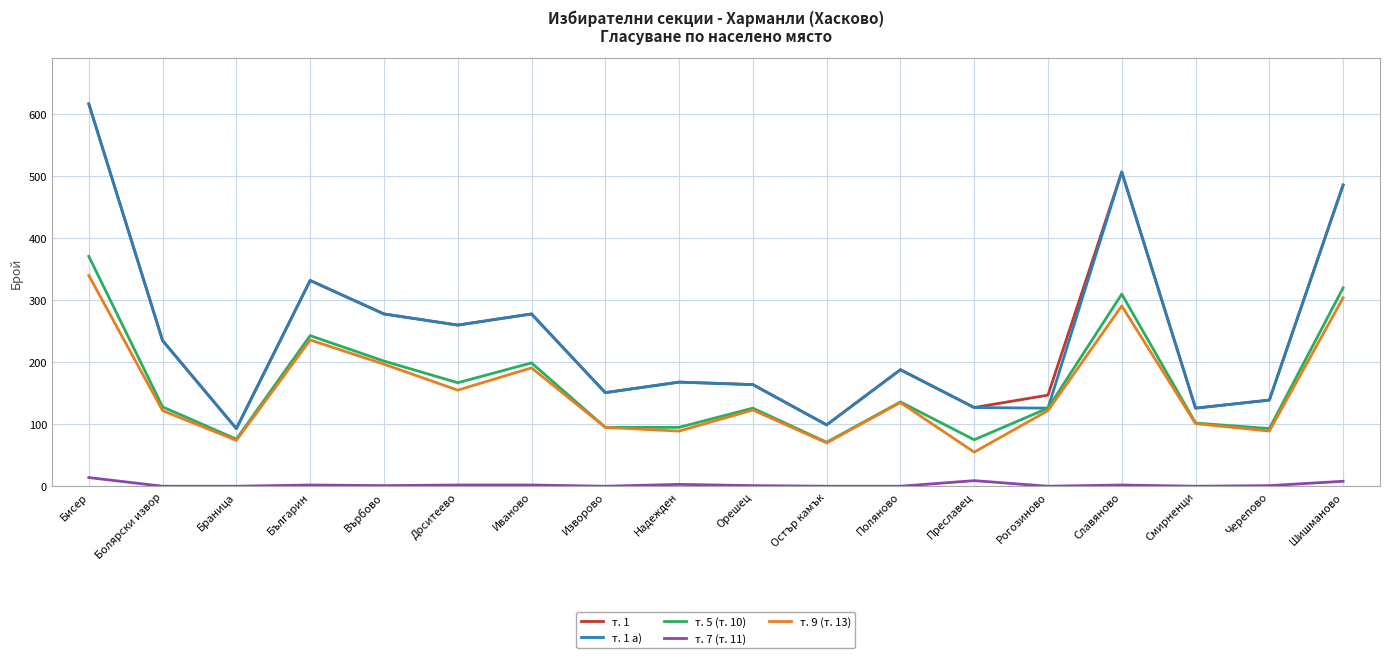

Is the value of т. 5 (т. 10) at Черепово greater than the value of т. 1 at Черепово?

No